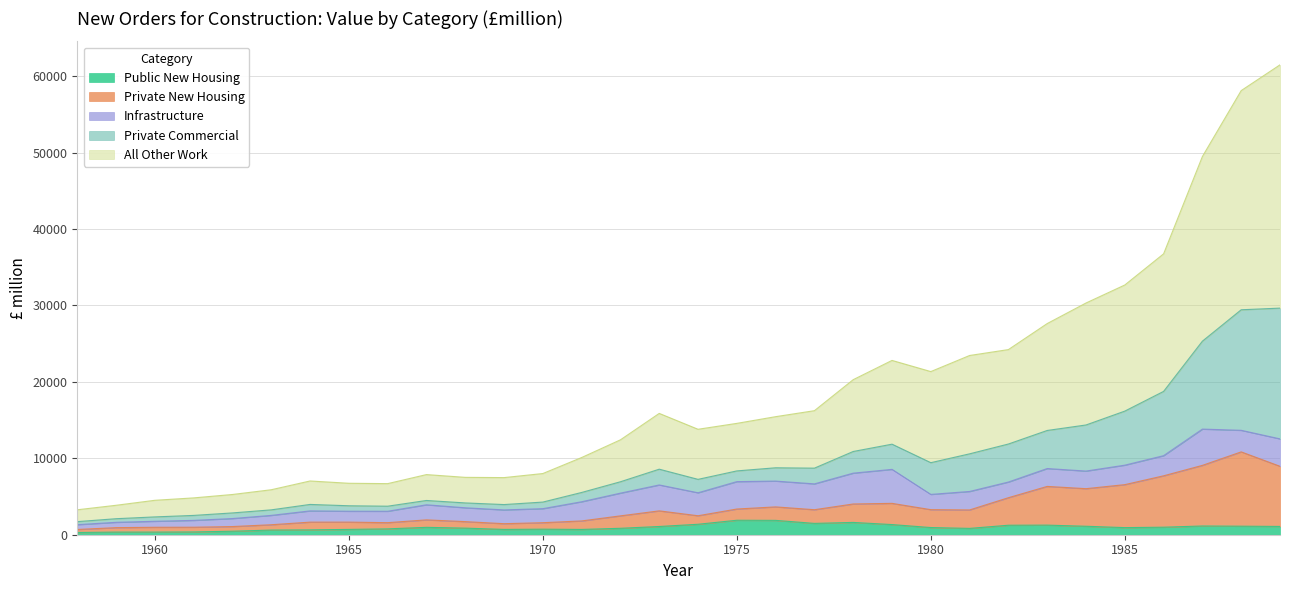

Which category has the highest value across all series?

1989